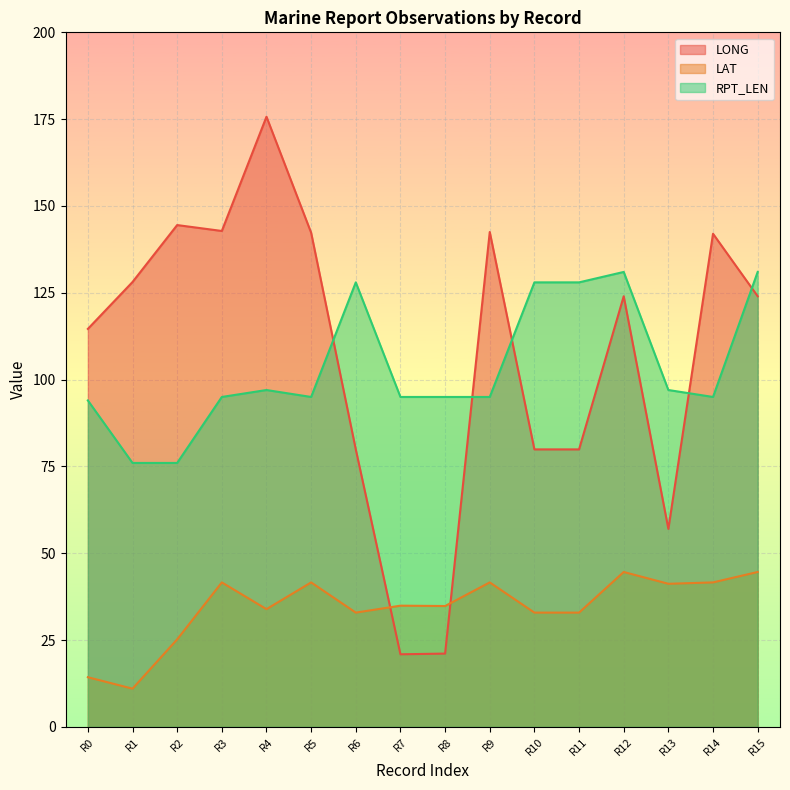

At 01, list the series in order from largest to smallest.

LONG, RPT_LEN, LAT